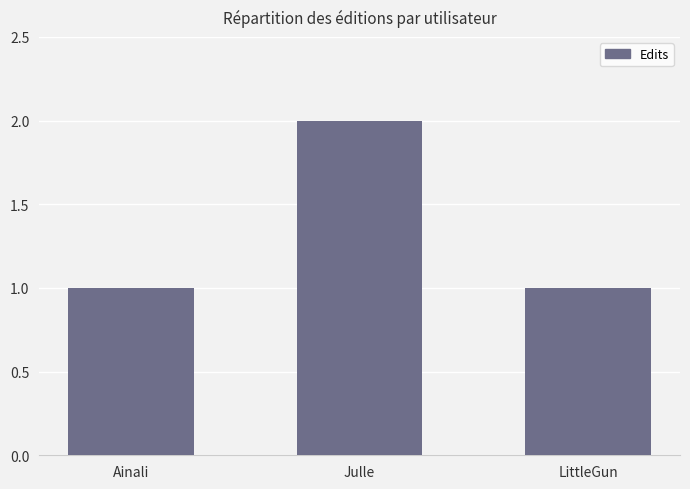

What is the average value?

1